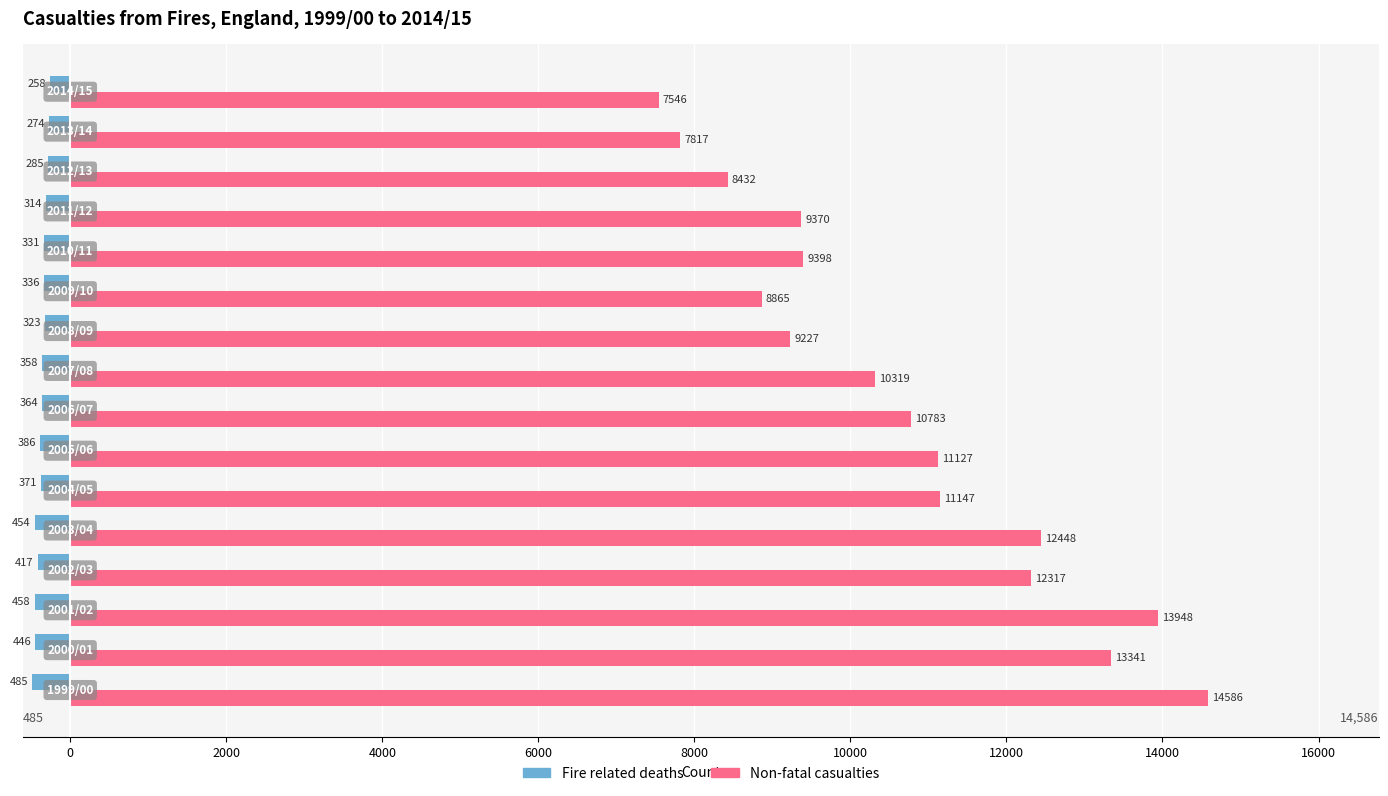

How many data points does each series have?

16